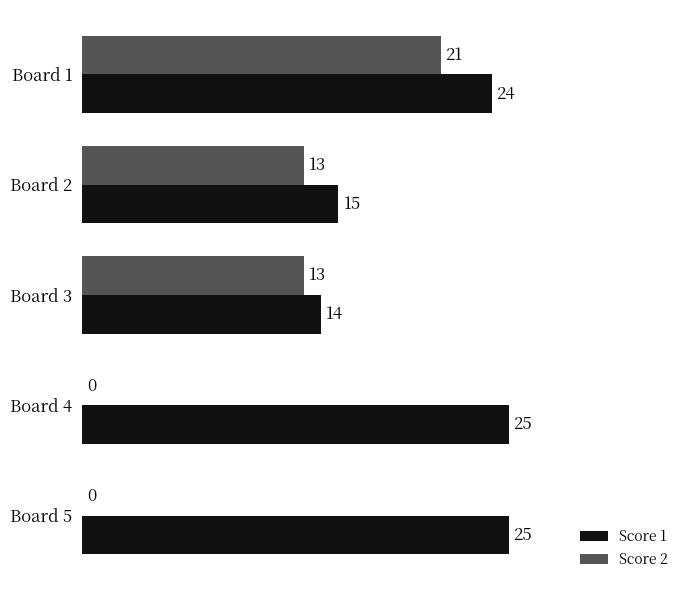

What is the sum of the Score 1 values at Board 3 and Board 2?

29